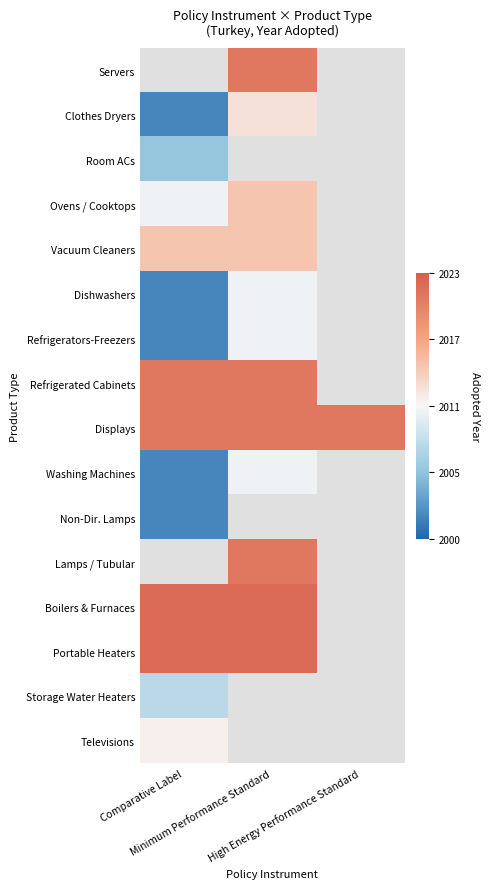

Which series has the largest total across all categories?

Displays